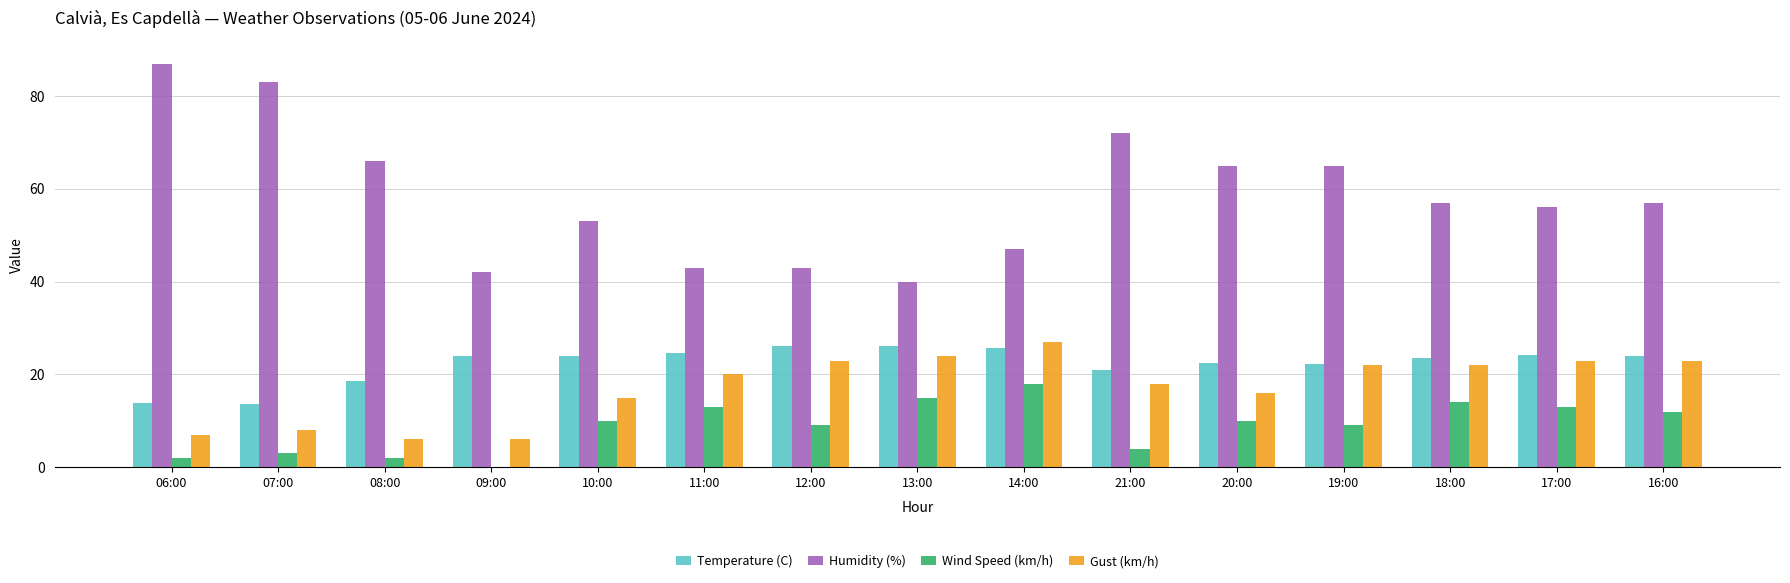

Which label corresponds to the largest value in the chart?

06:00